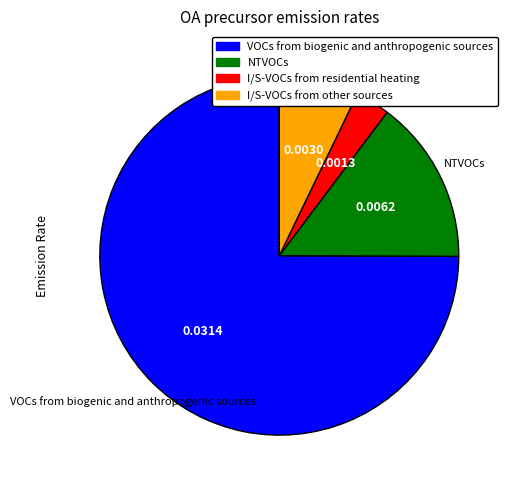

What is the majority slice?

VOCs from biogenic and anthropogenic sources